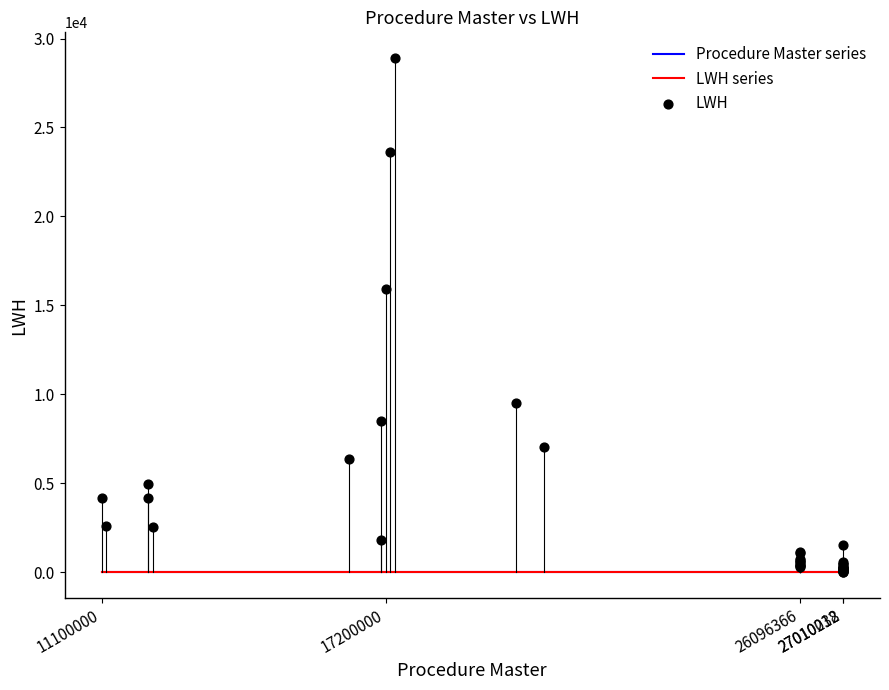

What Y value in the scatter plot is closest to 14466?

15950